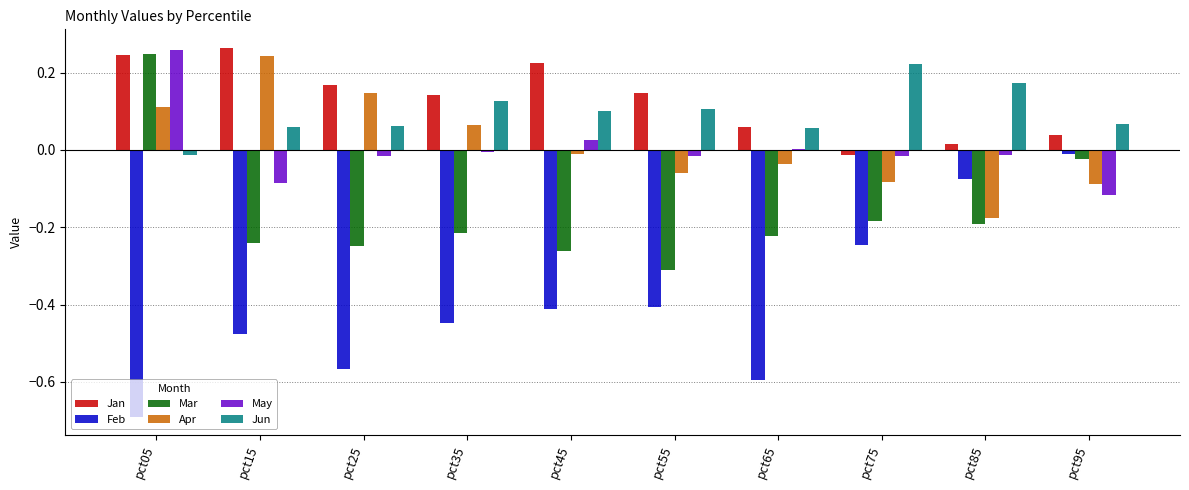

At which category is the sum across all series the highest?

pct05